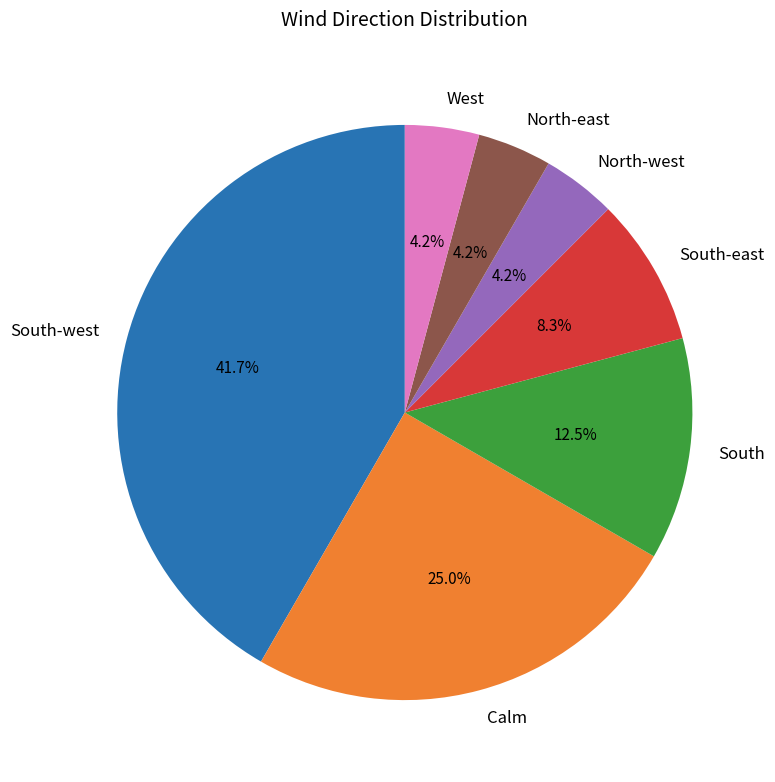

Between South-west and North-east, which is larger?

South-west